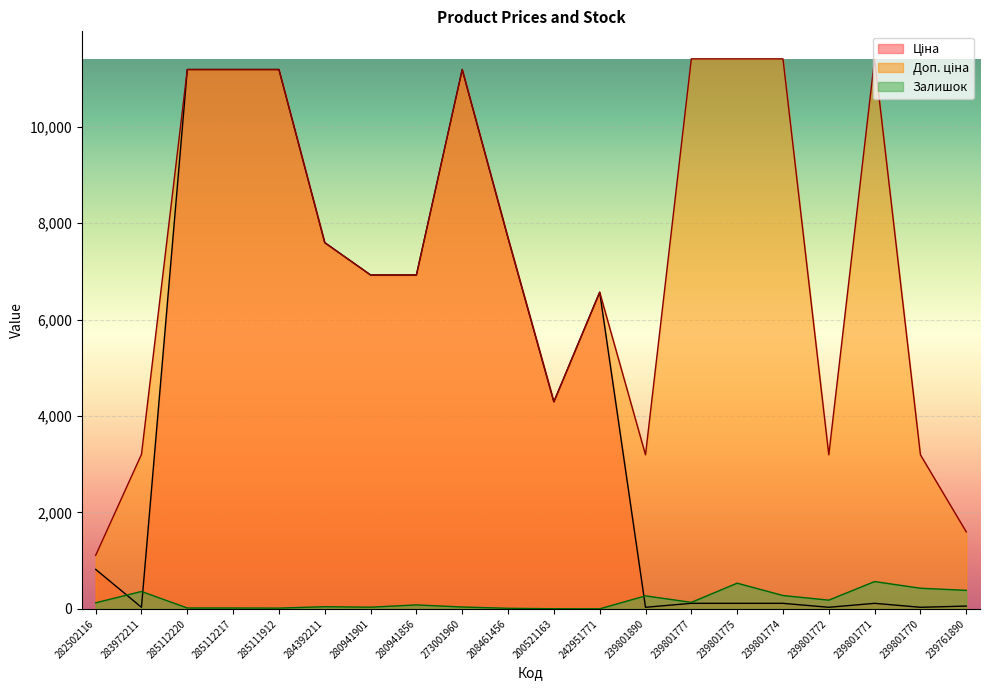

At which label is Ціна closest to 5610?

242951771